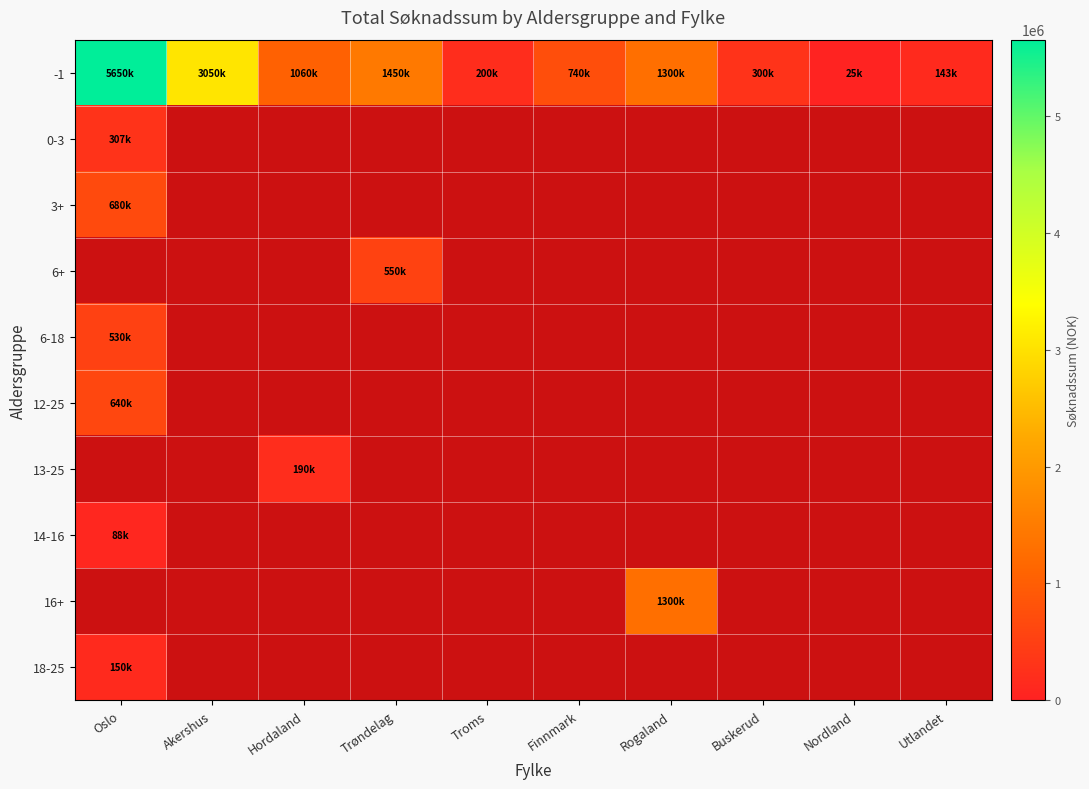

How many categories are shown in the chart?

10